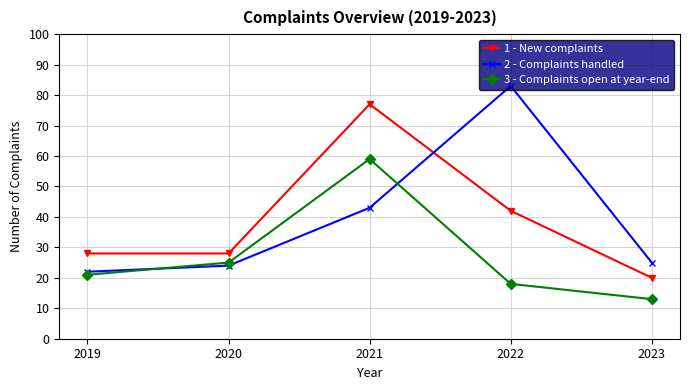

Which series changed the most between 2020 and 2021?

1 - New complaints